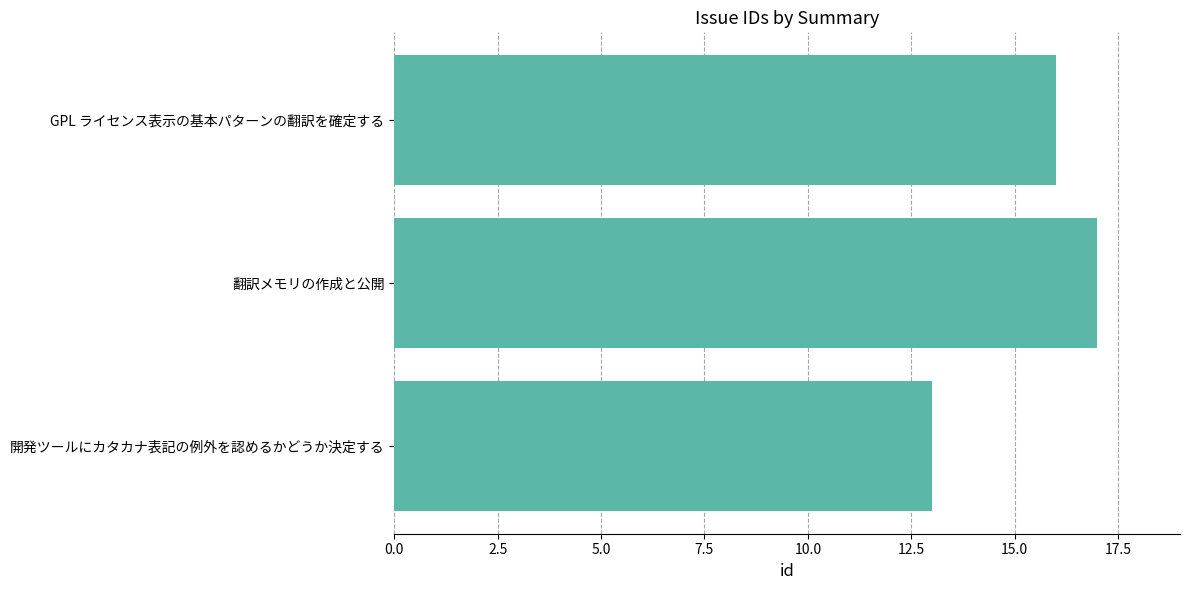

Count the number of data series in this chart.

1